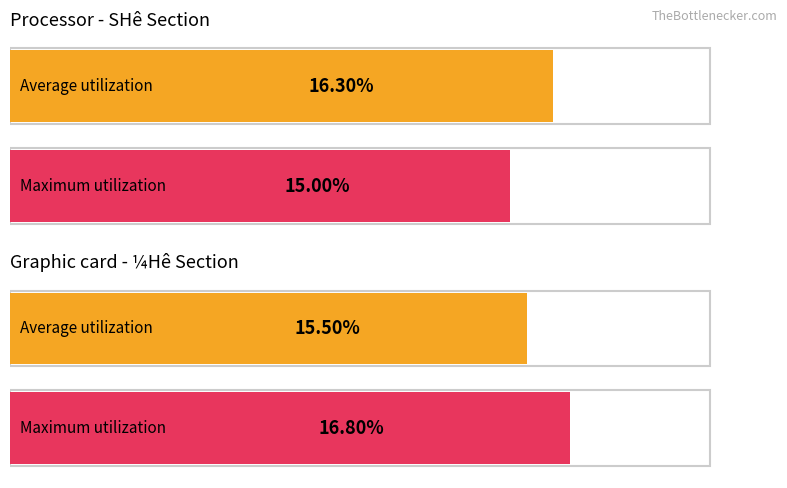

What are all the series names shown in the legend?

Average utilization, Maximum utilization